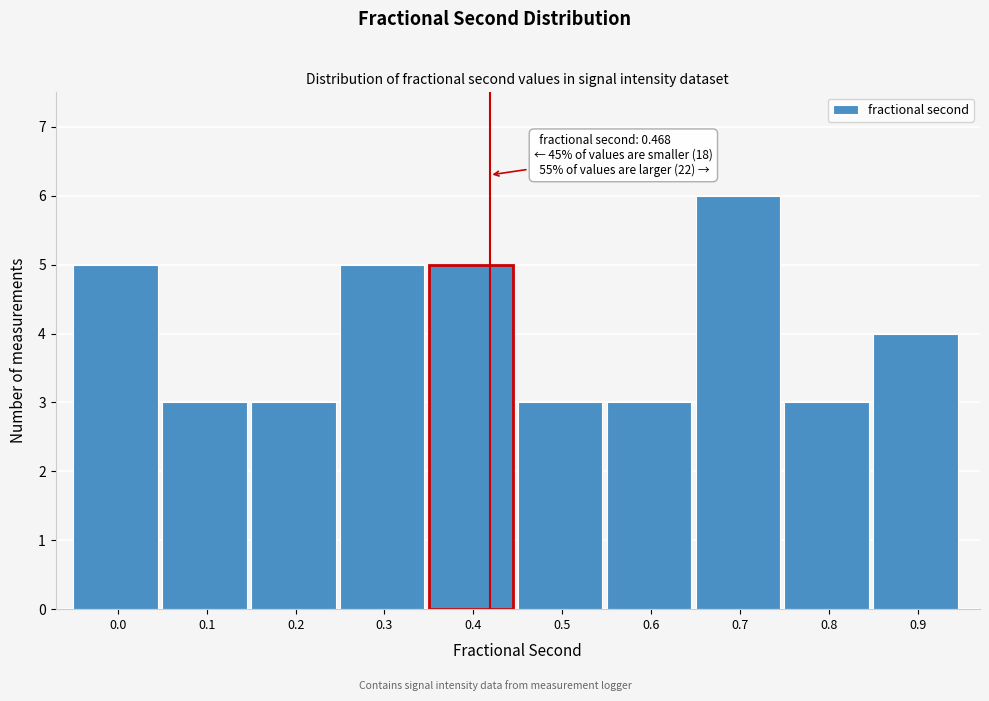

Reading right to left, what are all the values shown in this chart?

4	3	6	3	3	5	5	3	3	5